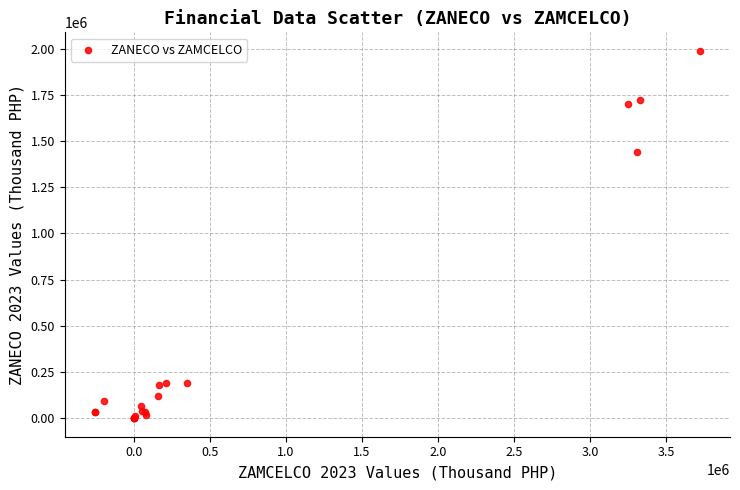

What Y value in the scatter plot is closest to 994275?

1438492.5